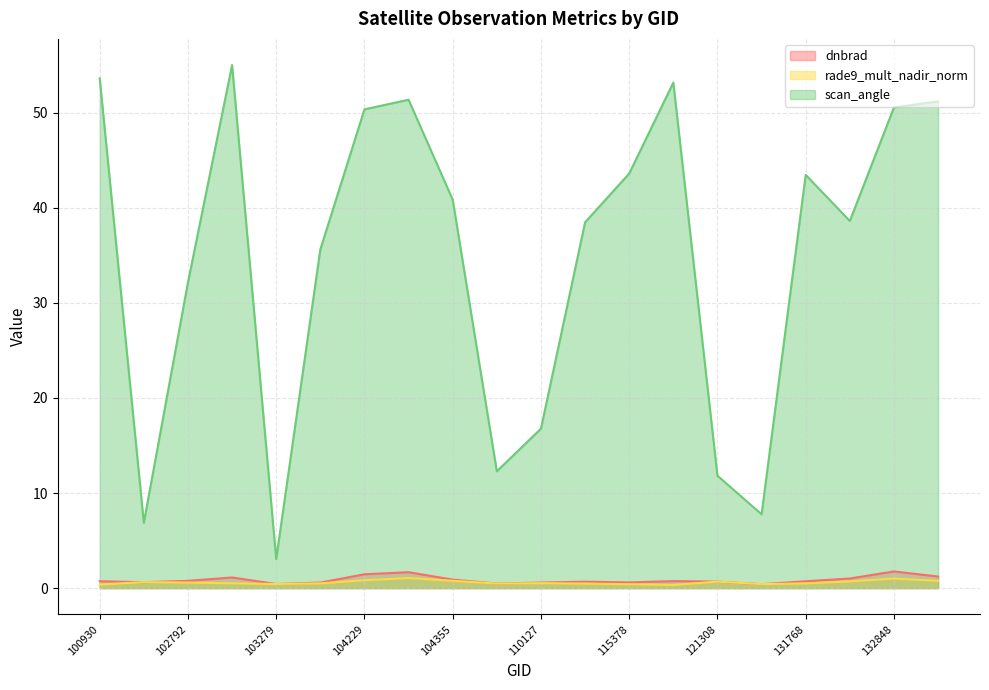

Which label corresponds to the largest value in the chart?

103032